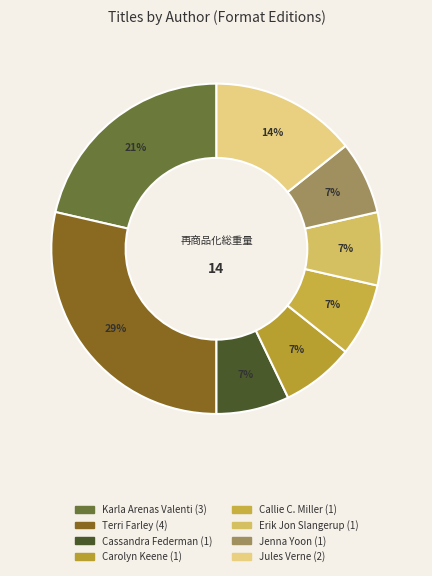

How many slices are in this pie chart?

8